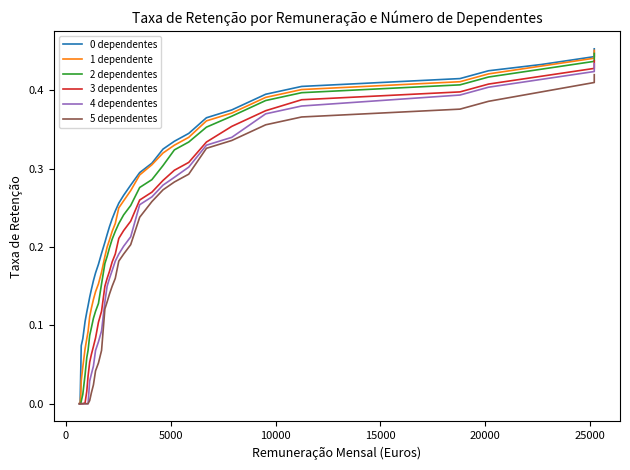

Which series has the largest total across all categories?

0 dependentes